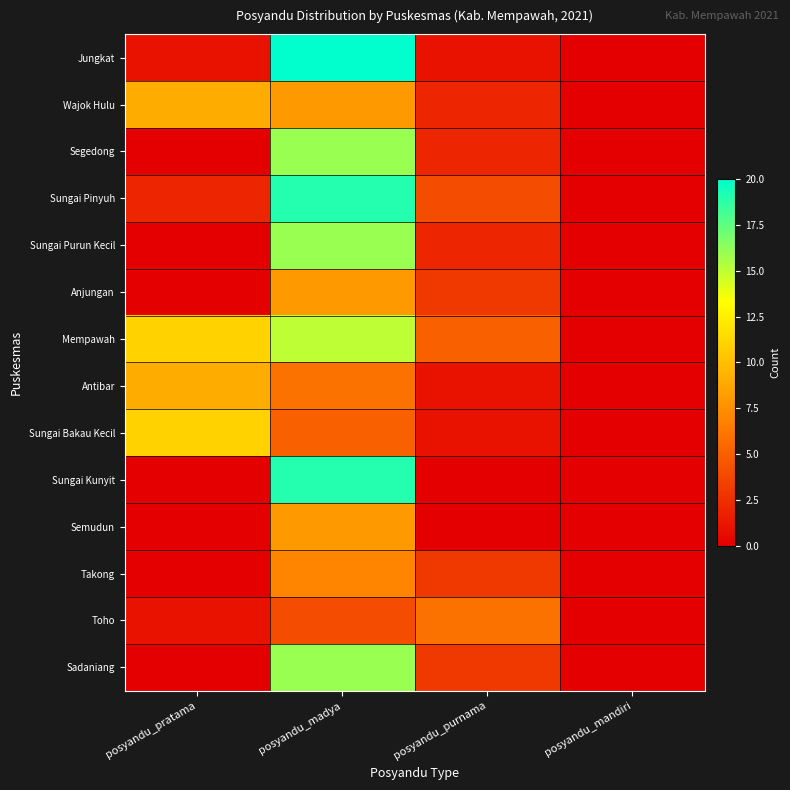

At how many categories does at least one series exceed 0?

3